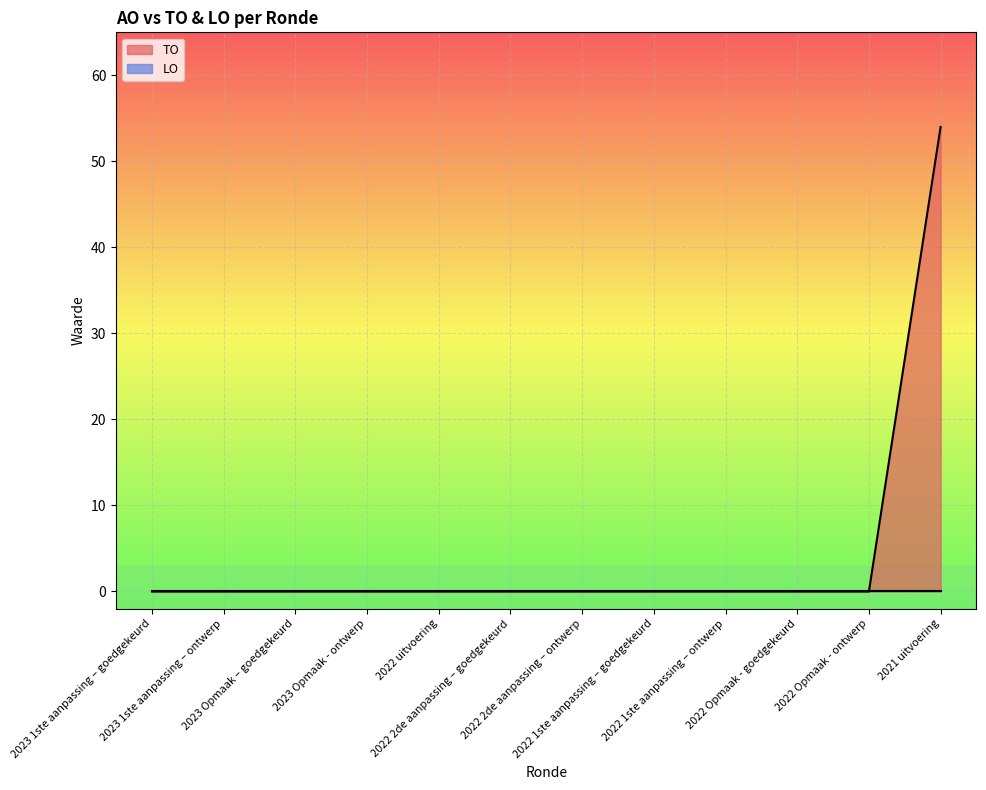

Which label corresponds to the largest value in the chart?

2021 uitvoering